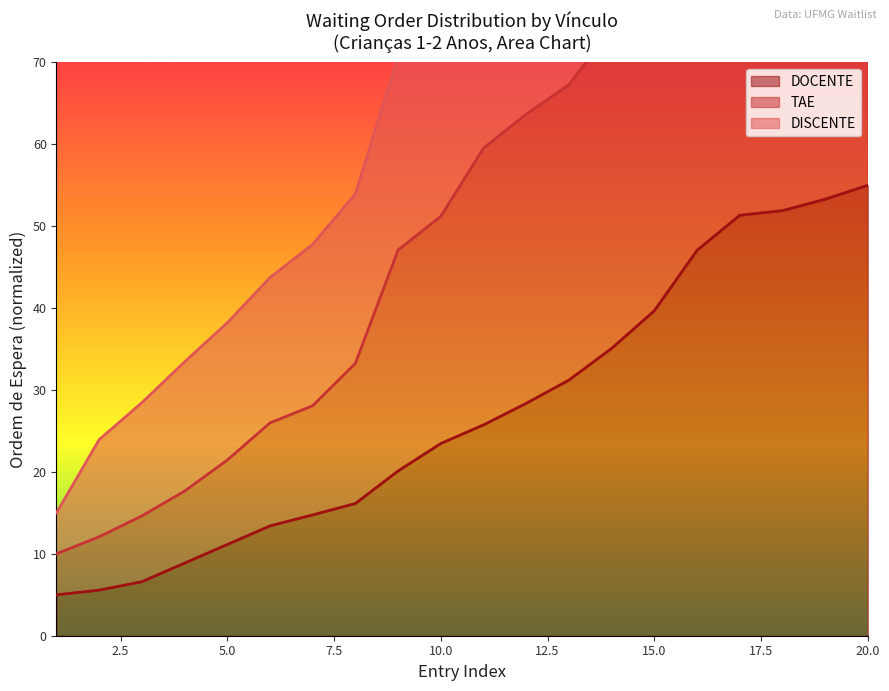

What is the sum of all TAE values?

1125.6